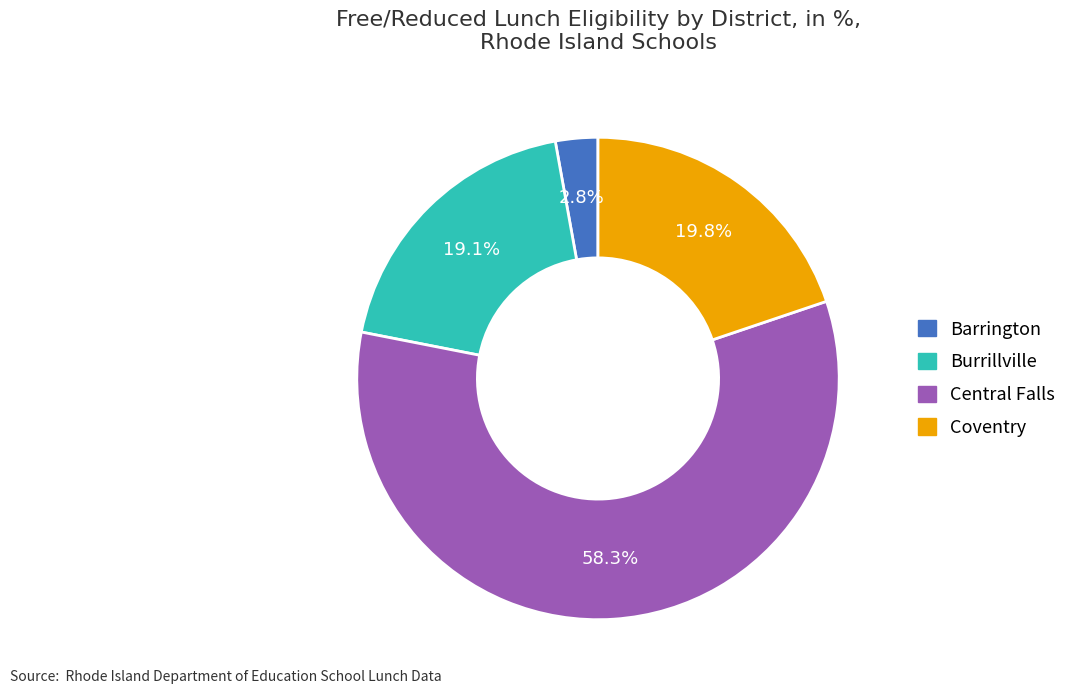

Is the sum of Burrillville and Central Falls greater than half?

Yes